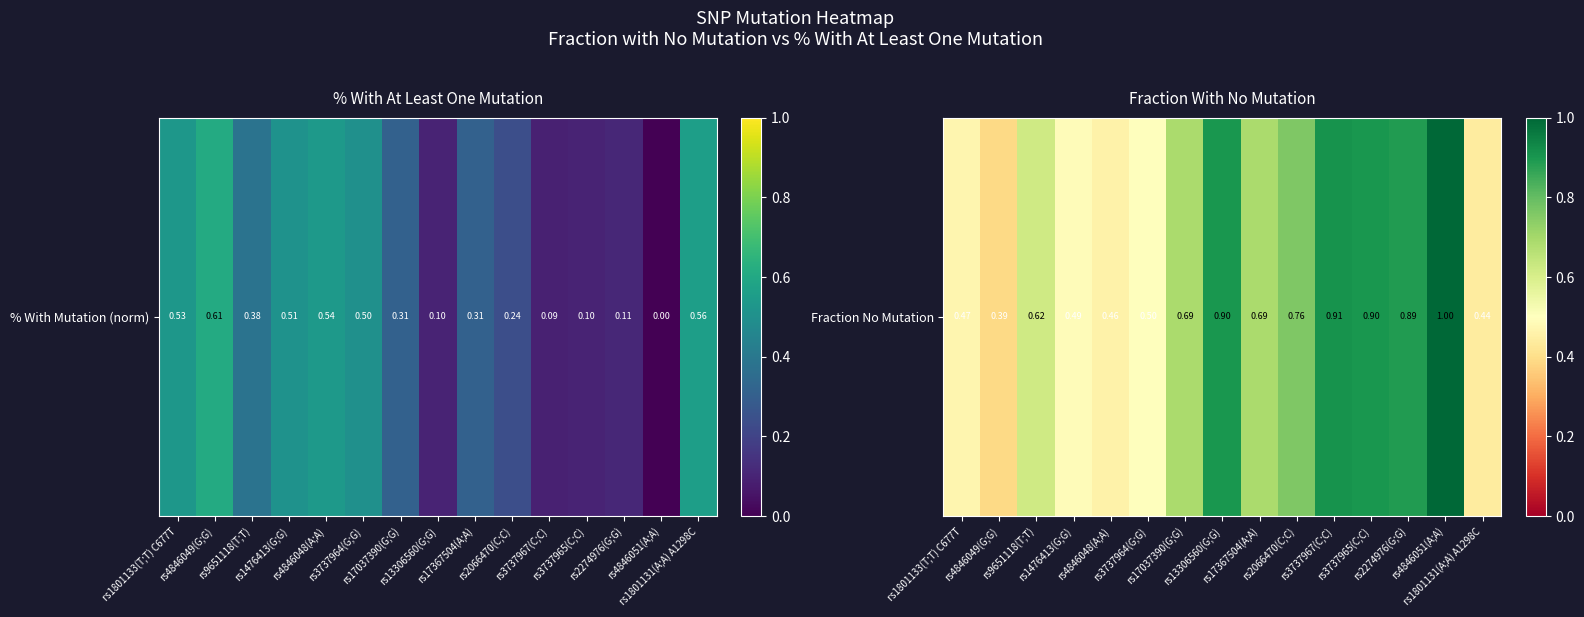

What is the change in value from rs3737964(G;G) to rs17367504(A;A)?

+0.2